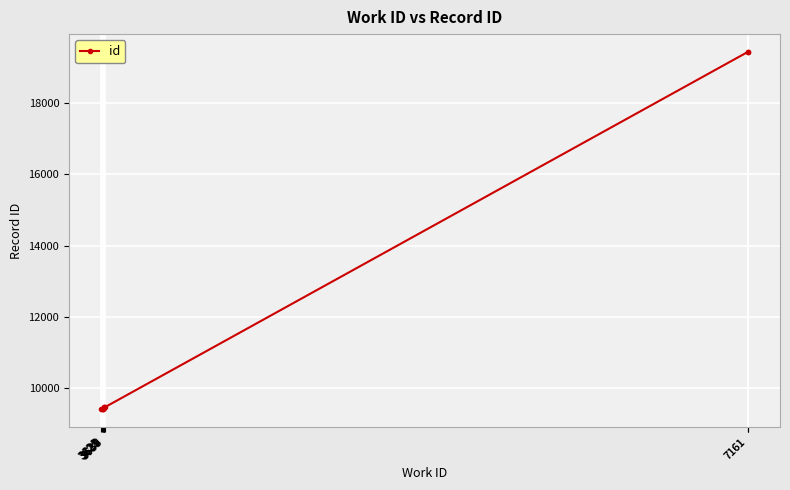

Read the value at 3628.

9418